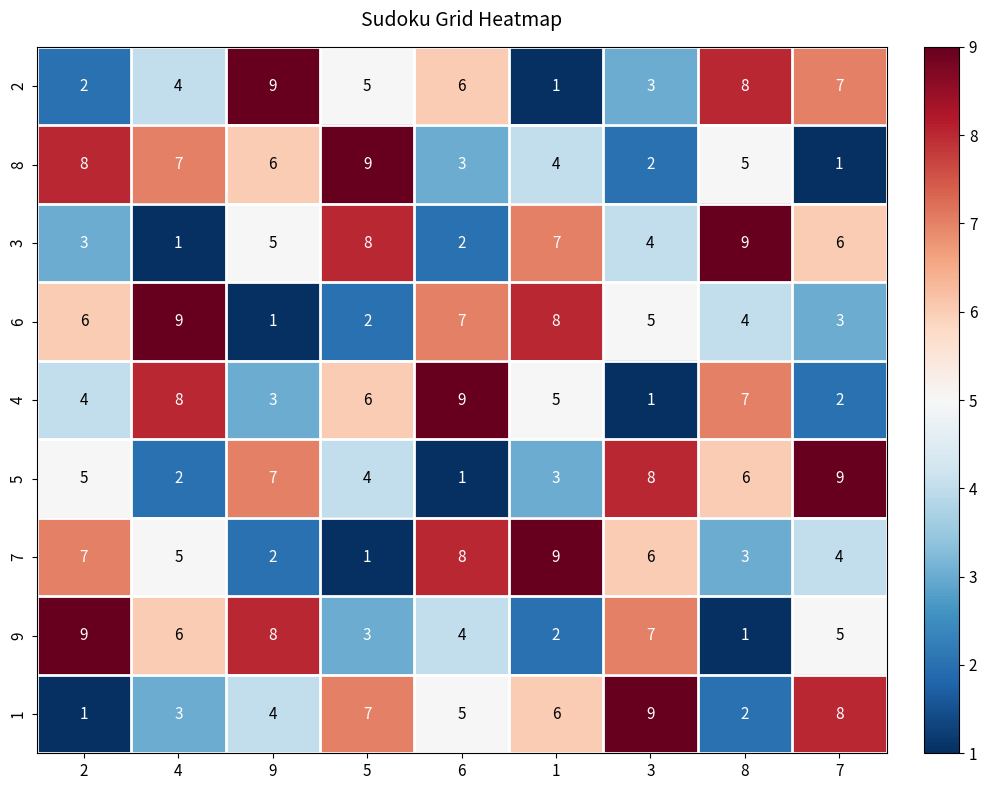

What is the spread (max minus min) of values at 4?

8